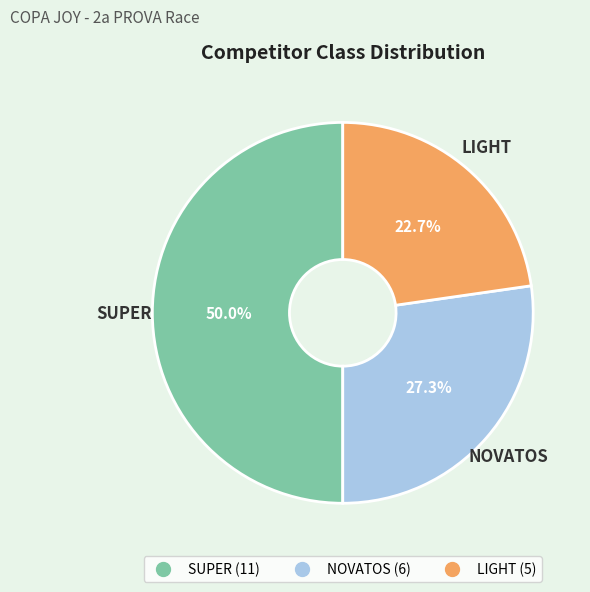

To the nearest percent, what is the difference between the largest and smallest slice percentages?

27%